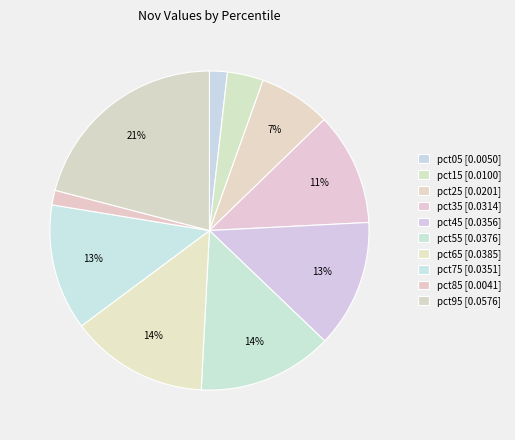

Which slice is the largest?

pct95